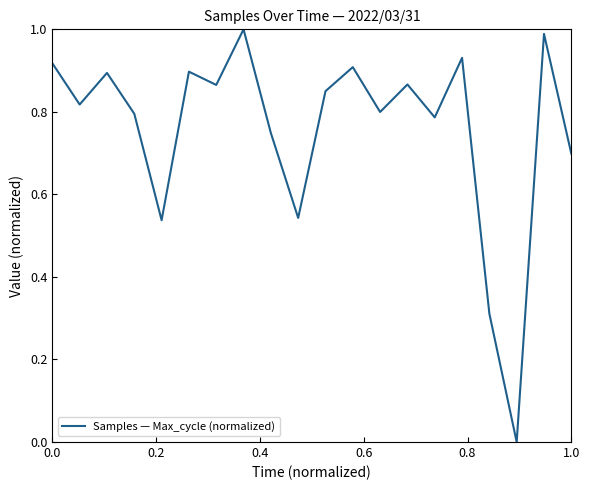

Count the number of data series in this chart.

1